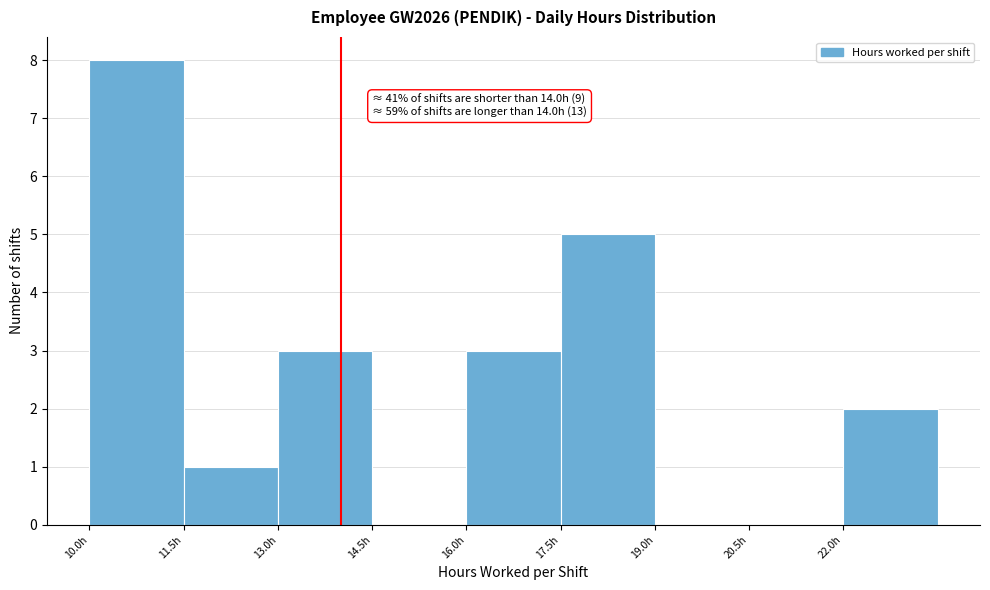

Which range on the x-axis has the tallest bar?

10.0 to 11.5